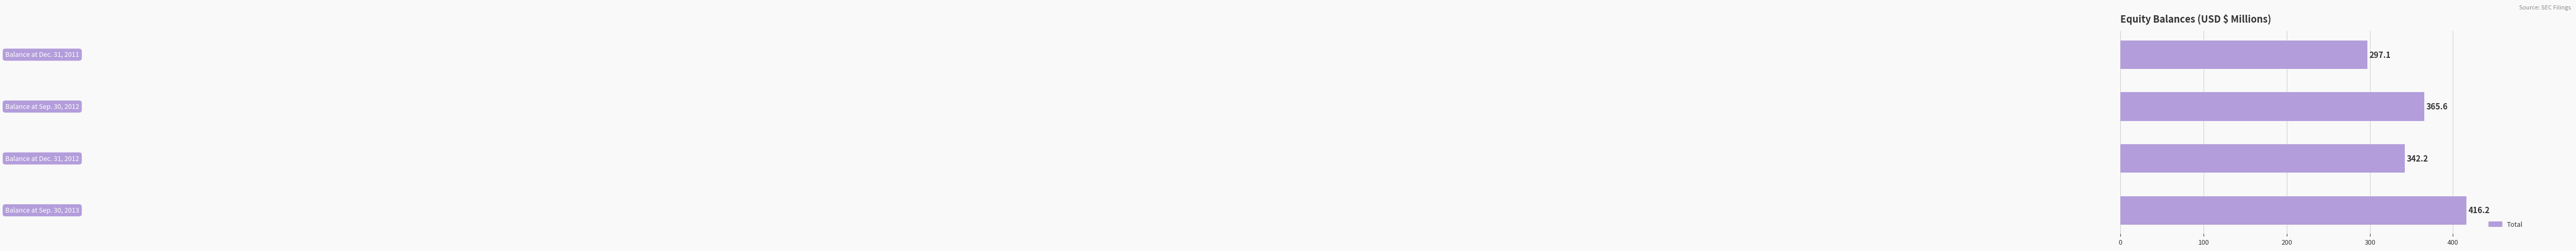

Reading top to bottom, transcribe all the data shown in this chart.

297.1	365.6	342.2	416.2